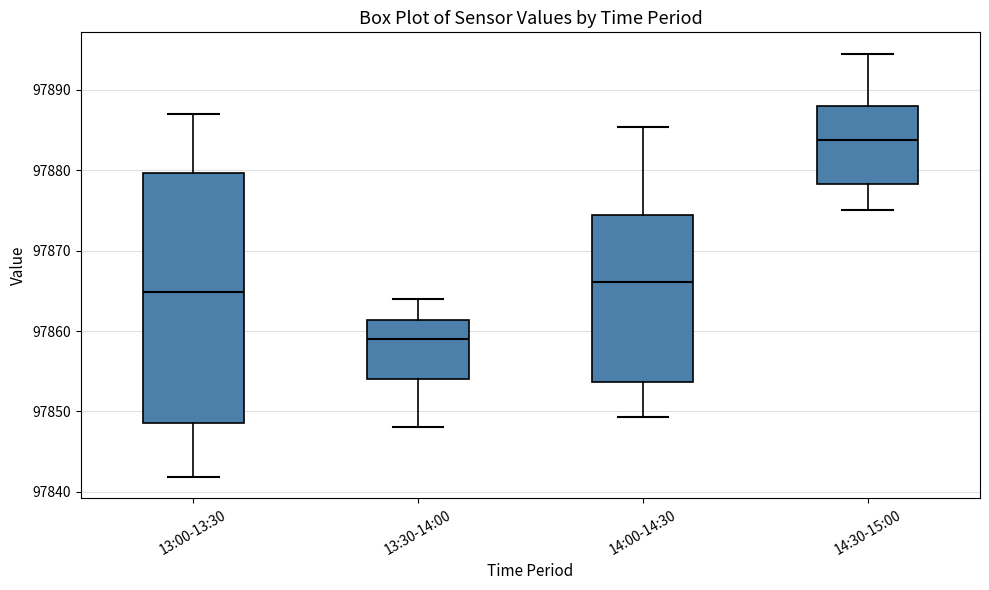

Which box's median line is the highest?

14:30-15:00